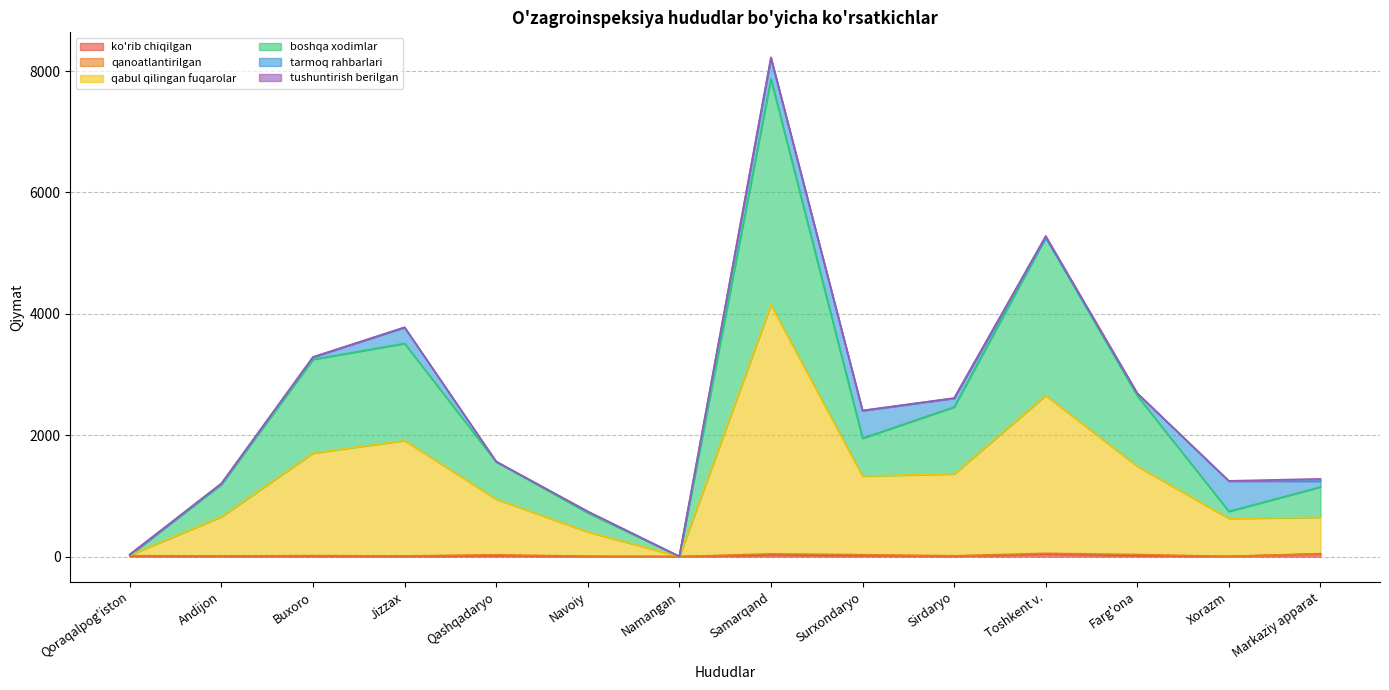

What is the label of the 4th point from the right?

Toshkent v.